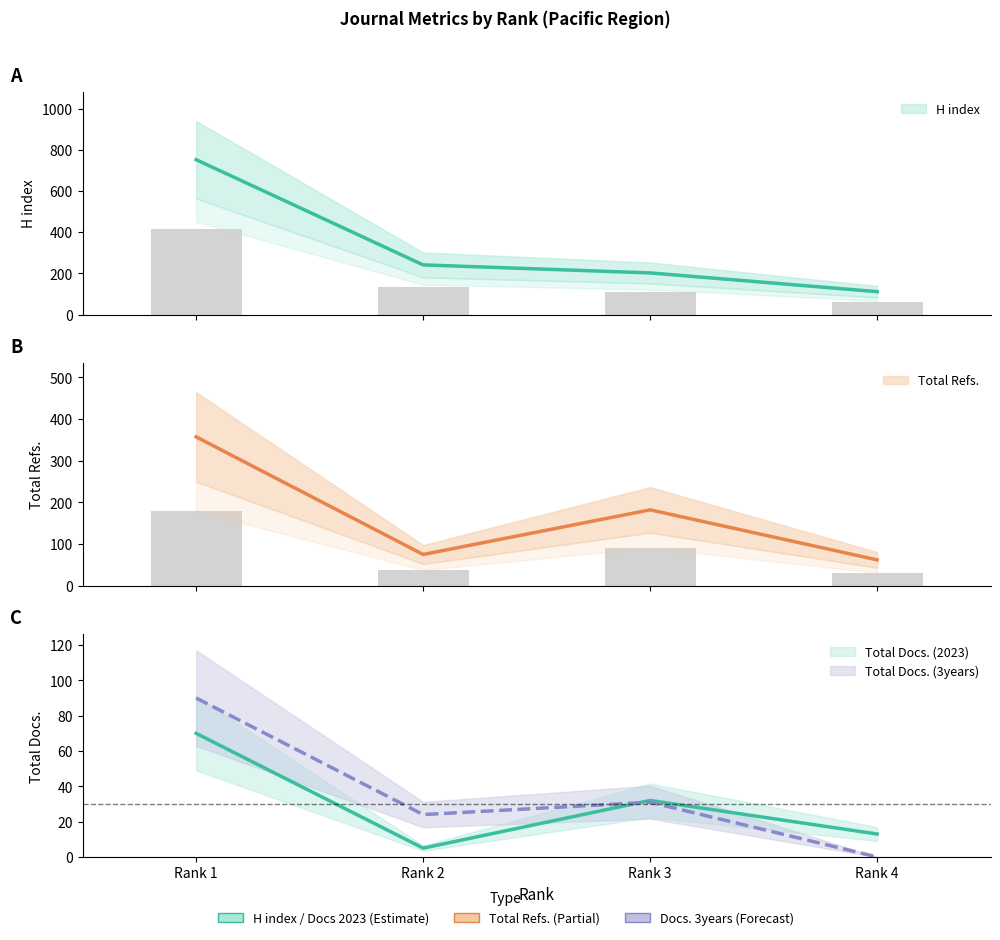

How many positive values does the Total Docs. (3years) series have?

3